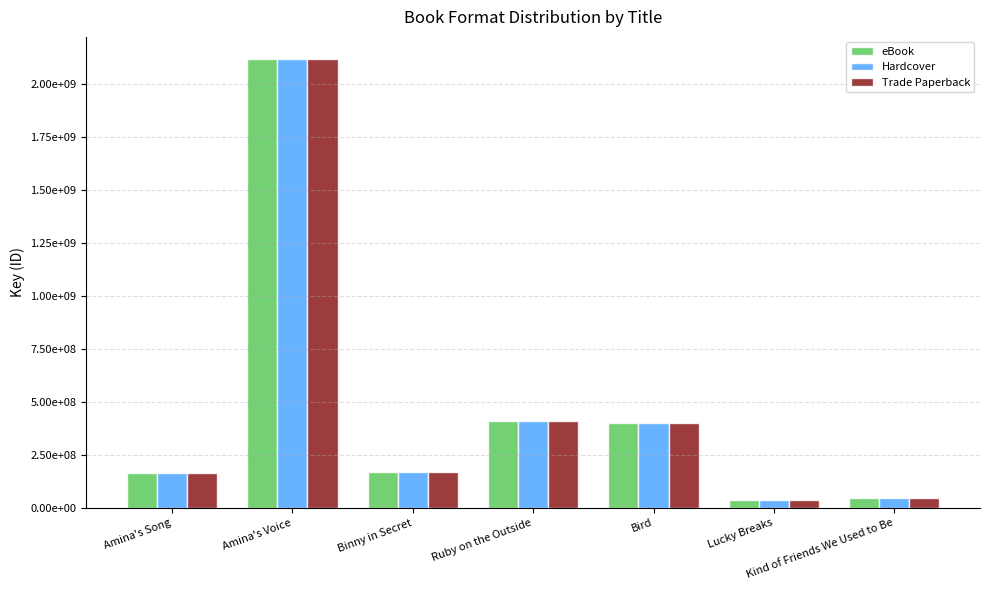

List the series in order of their peak value, lowest first.

eBook, Hardcover, Trade Paperback